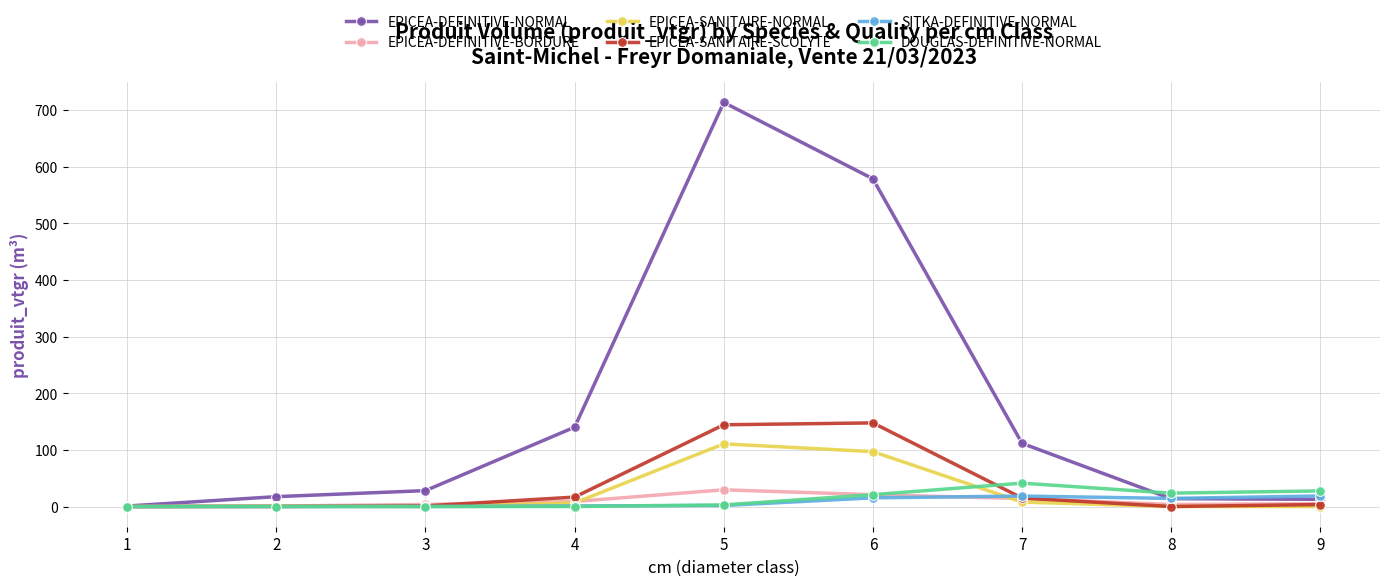

True or false: SITKA-DEFINITIVE-NORMAL has a value of 0.0 at 2.

True